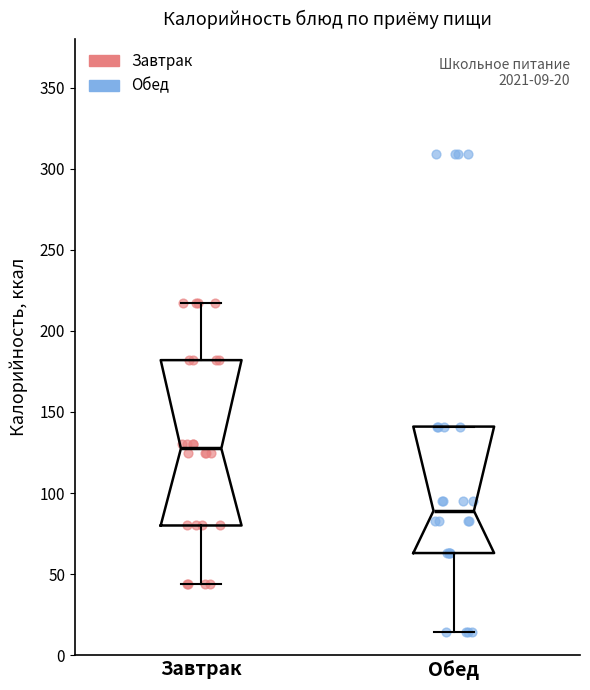

Which box has the lowest median line?

Обед